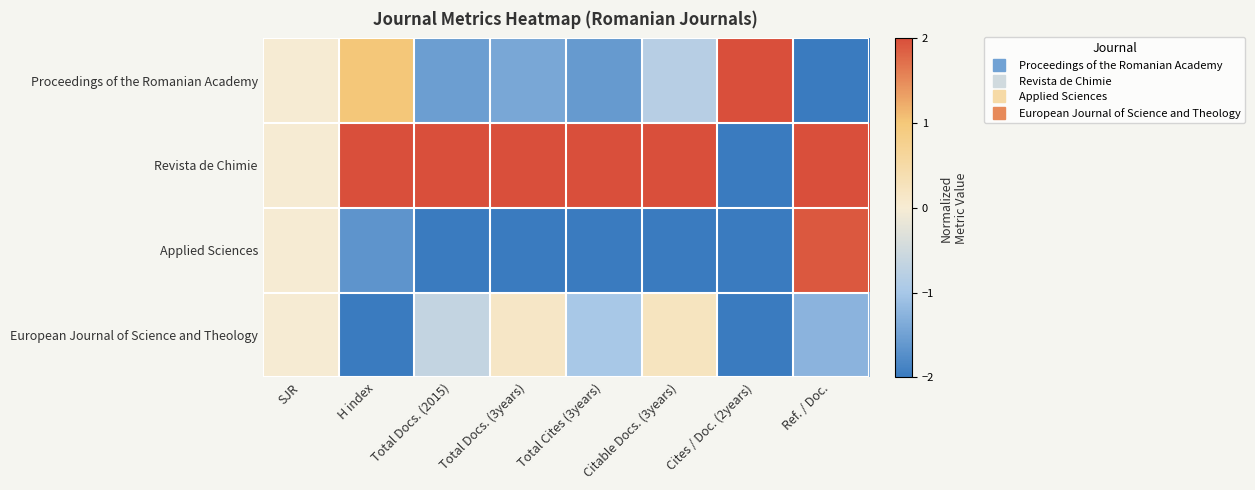

Reading left to right, transcribe all the data shown in this chart.

Proceedings of the Romanian Academy: SJR=0.0	H index=1.0	Total Docs. (2015)=-1.5	Total Docs. (3years)=-1.4	Total Cites (3years)=-1.6	Citable Docs. (3years)=-0.8	Cites / Doc. (2years)=2.0	Ref. / Doc.=-2.0
Revista de Chimie: SJR=0.0	H index=2.0	Total Docs. (2015)=2.0	Total Docs. (3years)=2.0	Total Cites (3years)=2.0	Citable Docs. (3years)=2.0	Cites / Doc. (2years)=-2.0	Ref. / Doc.=2.0
Applied Sciences: SJR=0.0	H index=-1.7	Total Docs. (2015)=-2.0	Total Docs. (3years)=-2.0	Total Cites (3years)=-2.0	Citable Docs. (3years)=-2.0	Cites / Doc. (2years)=-2.0	Ref. / Doc.=1.9
European Journal of Science and Theology: SJR=0.0	H index=-2.0	Total Docs. (2015)=-0.6	Total Docs. (3years)=0.1	Total Cites (3years)=-1.0	Citable Docs. (3years)=0.2	Cites / Doc. (2years)=-2.0	Ref. / Doc.=-1.3